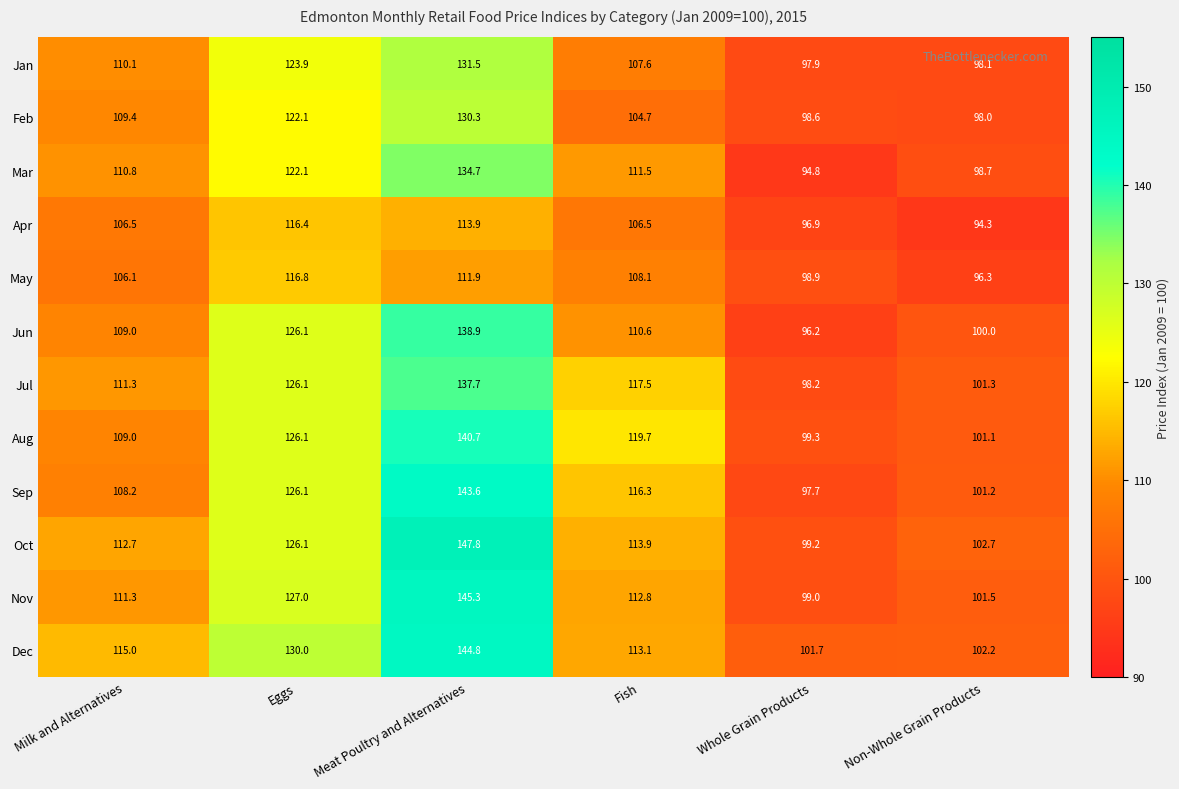

How many distinct data groups are displayed?

12